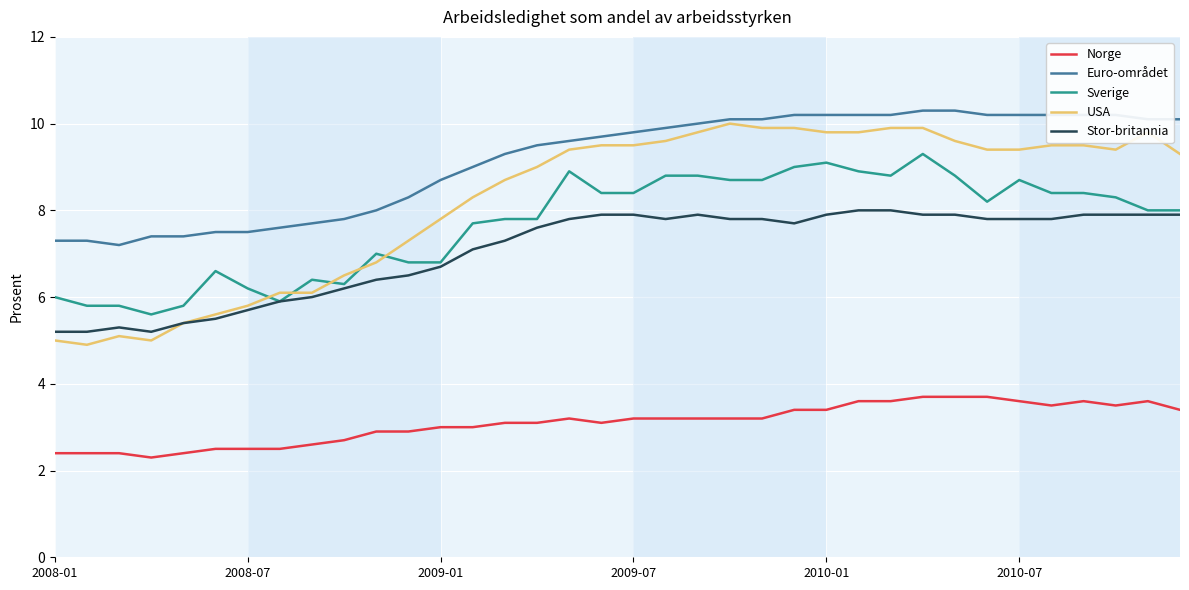

What is the lowest value of the USA series?

4.9